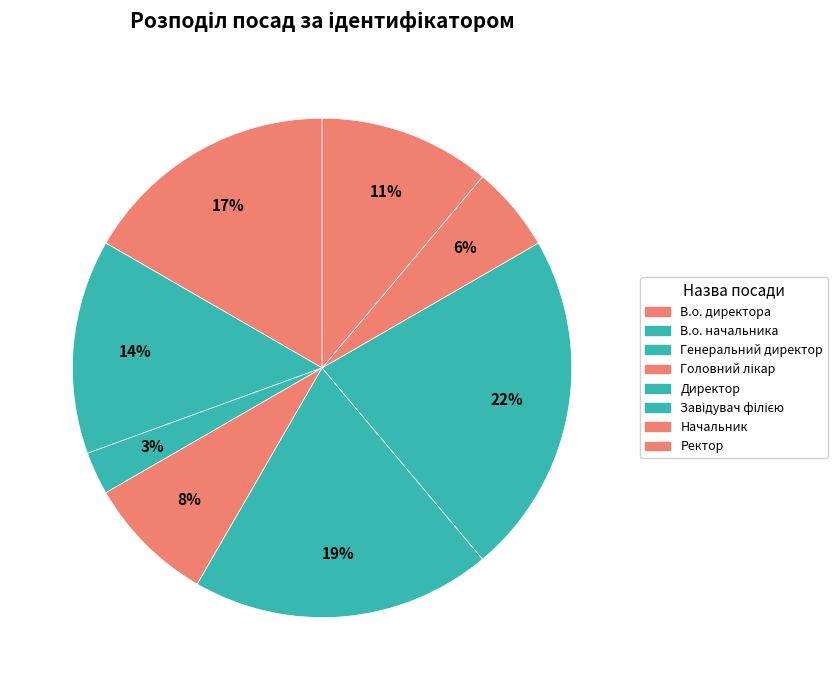

Is the sum of Завідувач філією and Ректор greater than half?

No